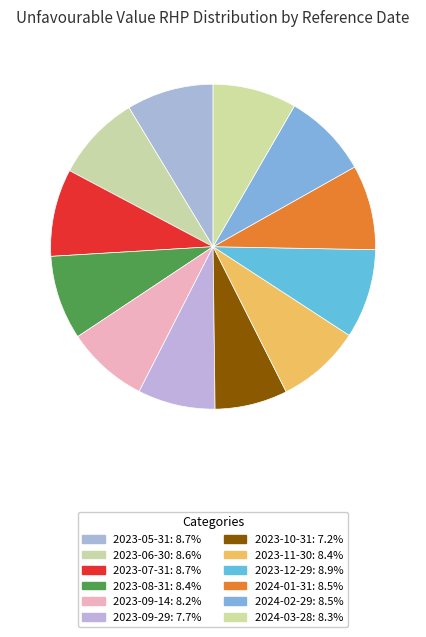

How many segments does this pie chart have?

12